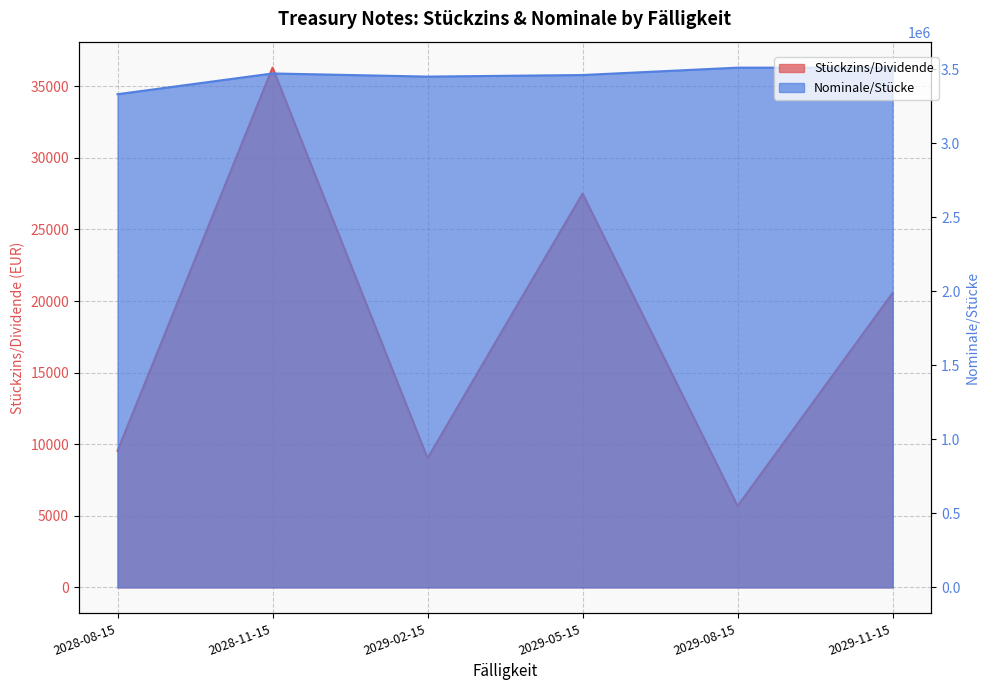

True or false: Nominale/Stücke has a value of 3462400.0 at 2029-05-15.

True